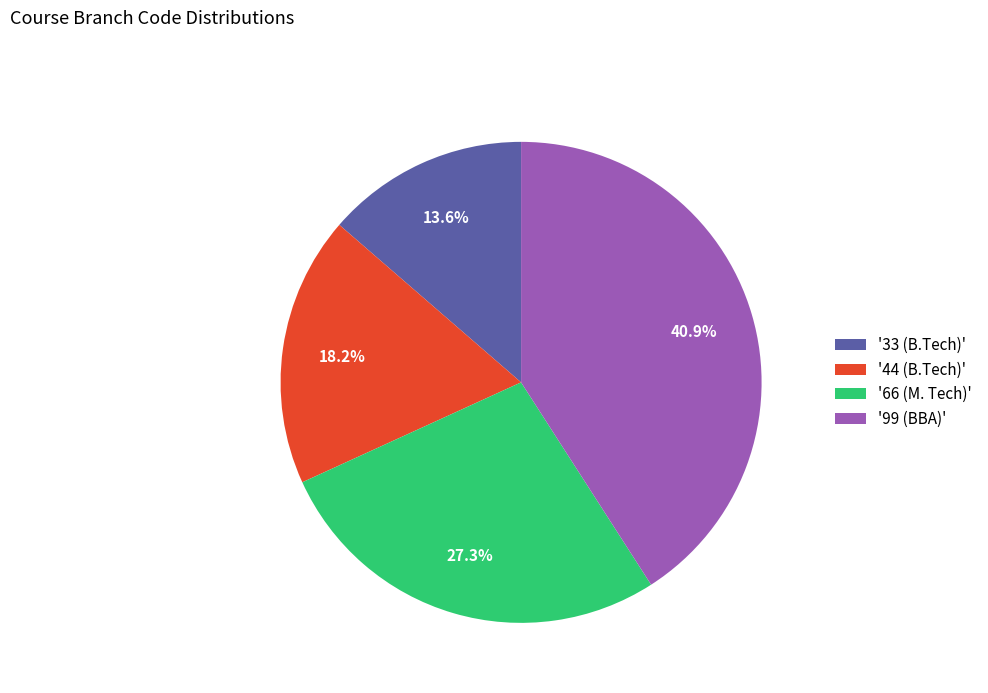

How many segments does this pie chart have?

4